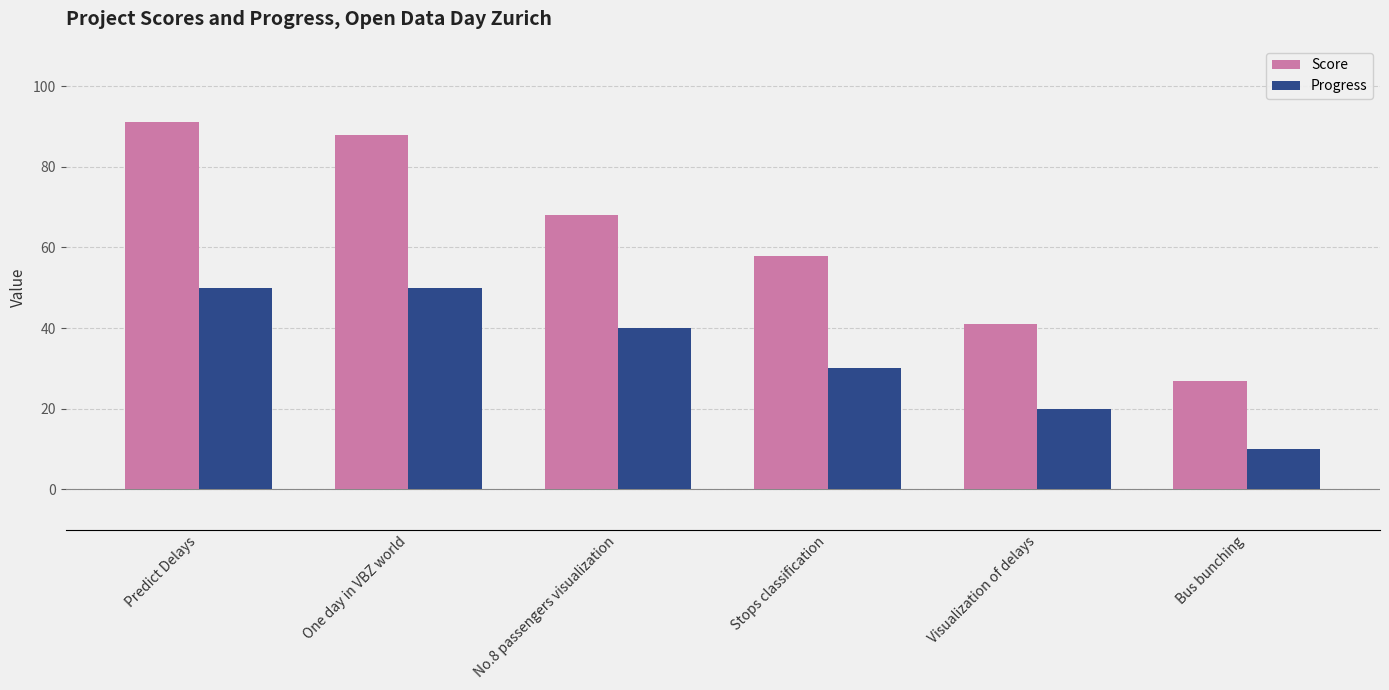

Where does the Score series first go above 68?

Predict Delays